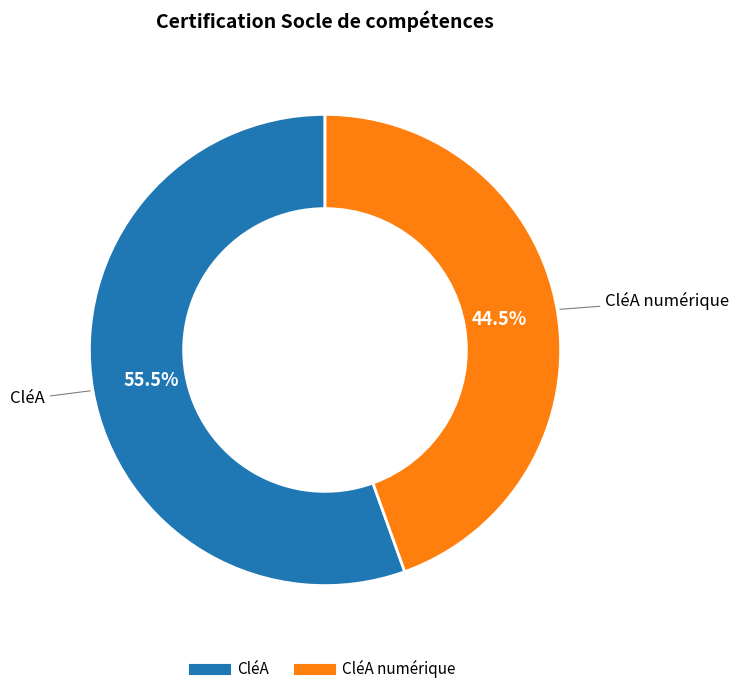

Is there any slice that represents more than half of the pie?

Yes